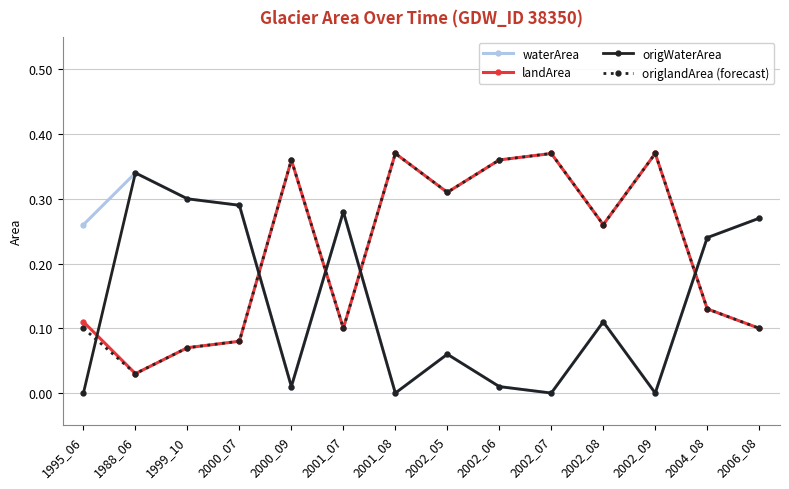

At how many categories does at least one series exceed 0?

14